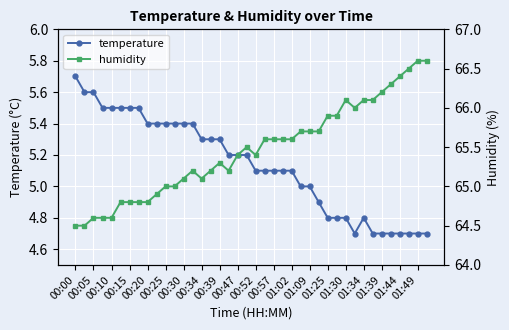

True or false: temperature has more than 0 points higher than both neighbors.

True